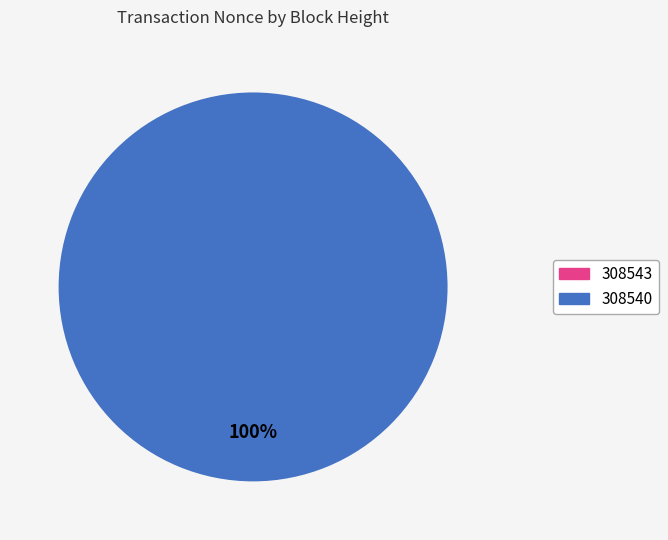

Is it true that 308540 is 100% of the pie?

True